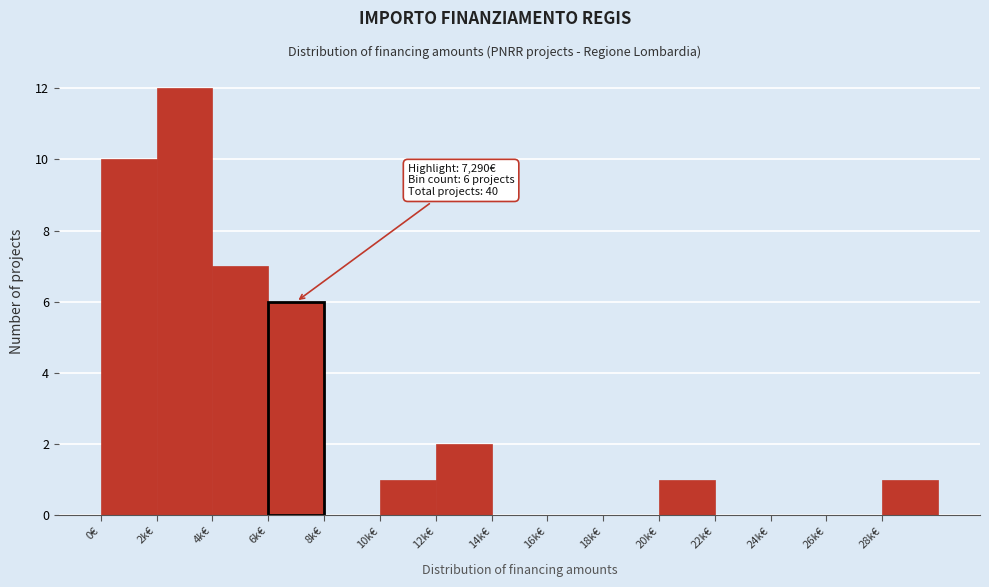

Reading left to right, list all the values displayed in this chart.

0€=10	2k€=12	4k€=7	6k€=6	8k€=0	10k€=1	12k€=2	14k€=0	16k€=0	18k€=0	20k€=1	22k€=0	24k€=0	26k€=0	28k€=1